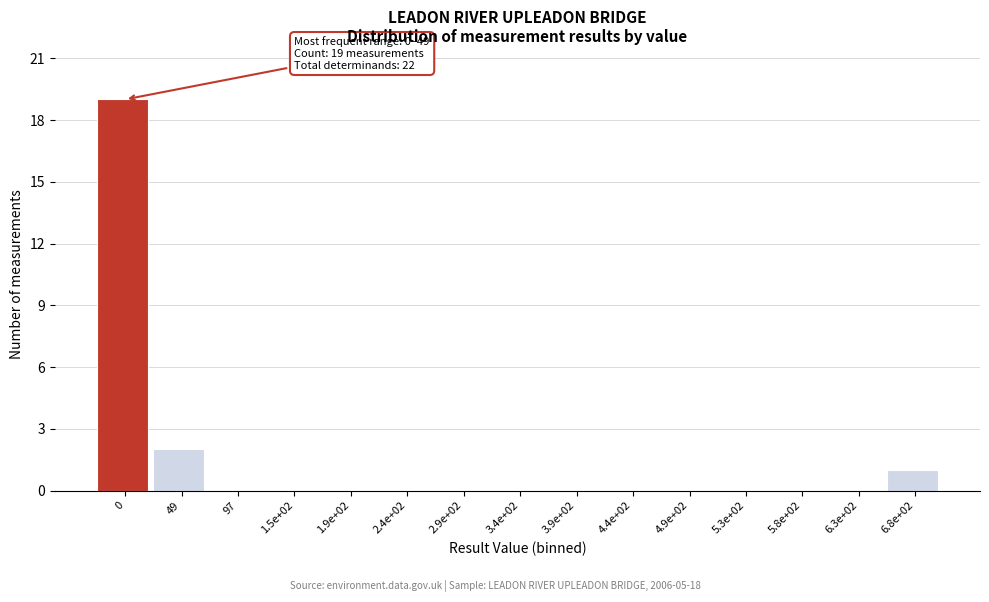

Reading left to right, transcribe all the data shown in this chart.

0=19	49=2	97=0	1.5e+02=0	1.9e+02=0	2.4e+02=0	2.9e+02=0	3.4e+02=0	3.9e+02=0	4.4e+02=0	4.9e+02=0	5.3e+02=0	5.8e+02=0	6.3e+02=0	6.8e+02=1